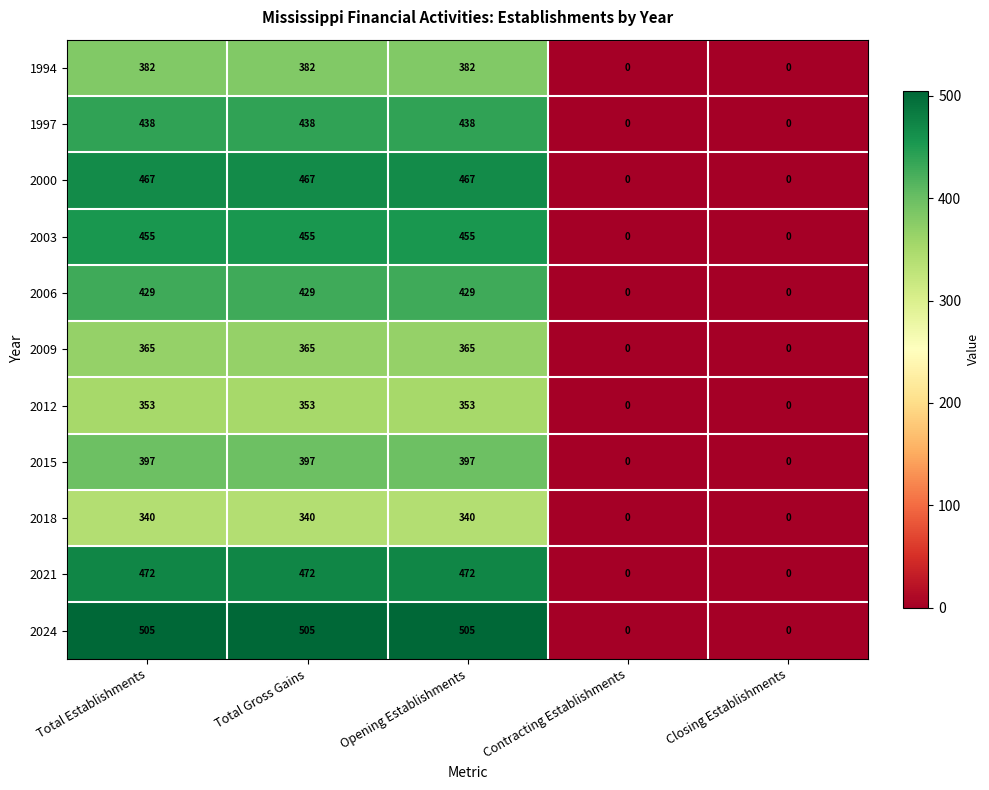

What is the difference between the maximum and minimum values in the 2003 series?

455